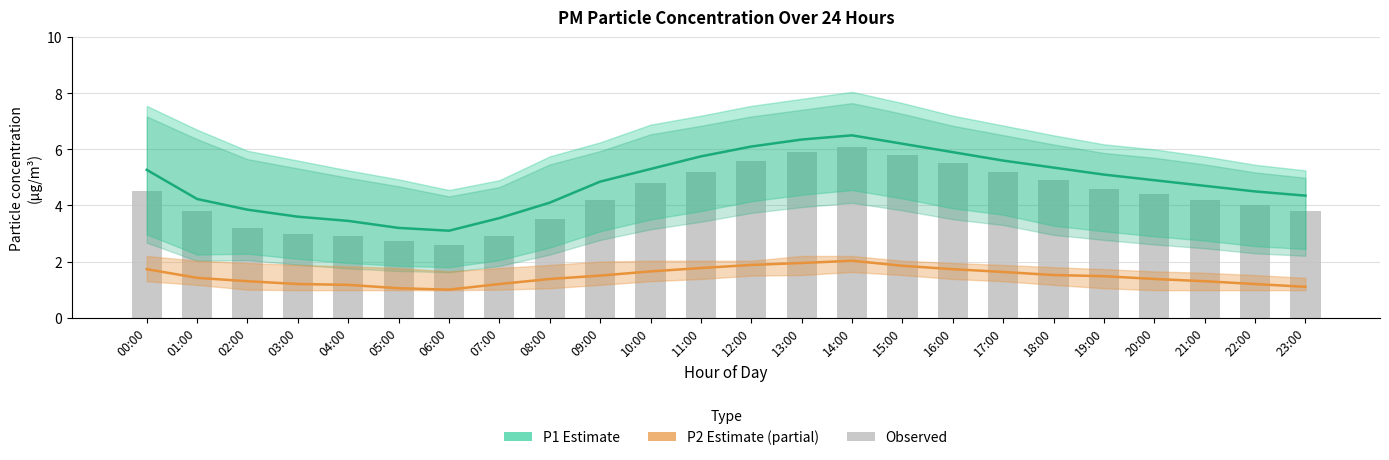

What is the label of the 7th bar from the right?

17:00